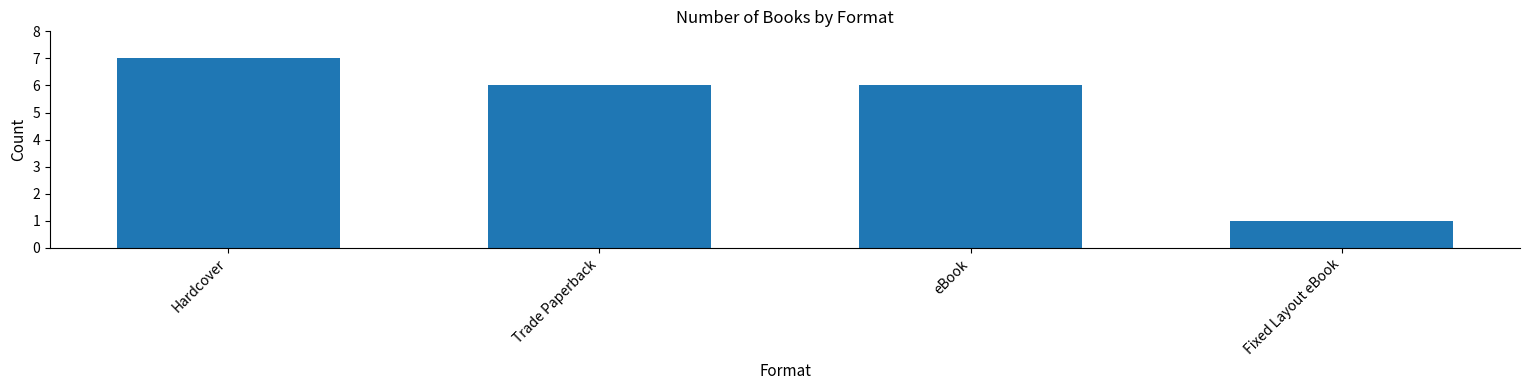

How many bars are there in total?

4